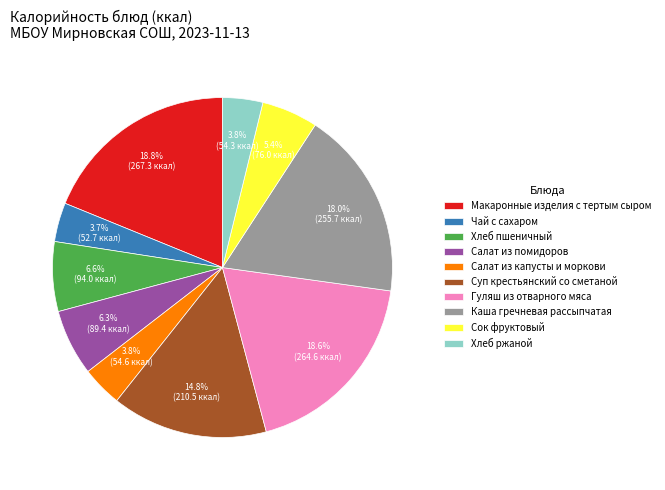

How many slices are in this pie chart?

10